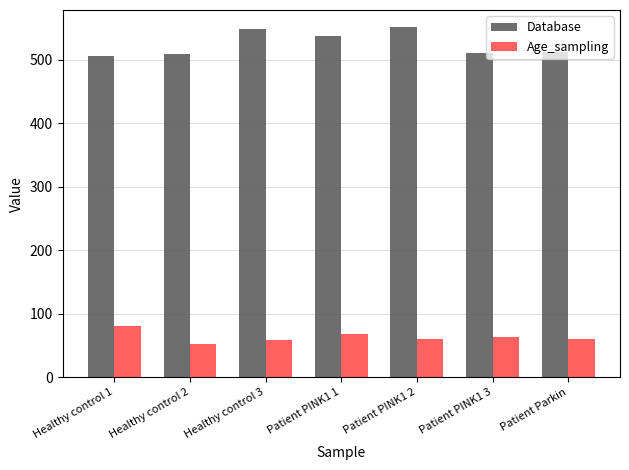

What is the highest value of the Age_sampling series?

81